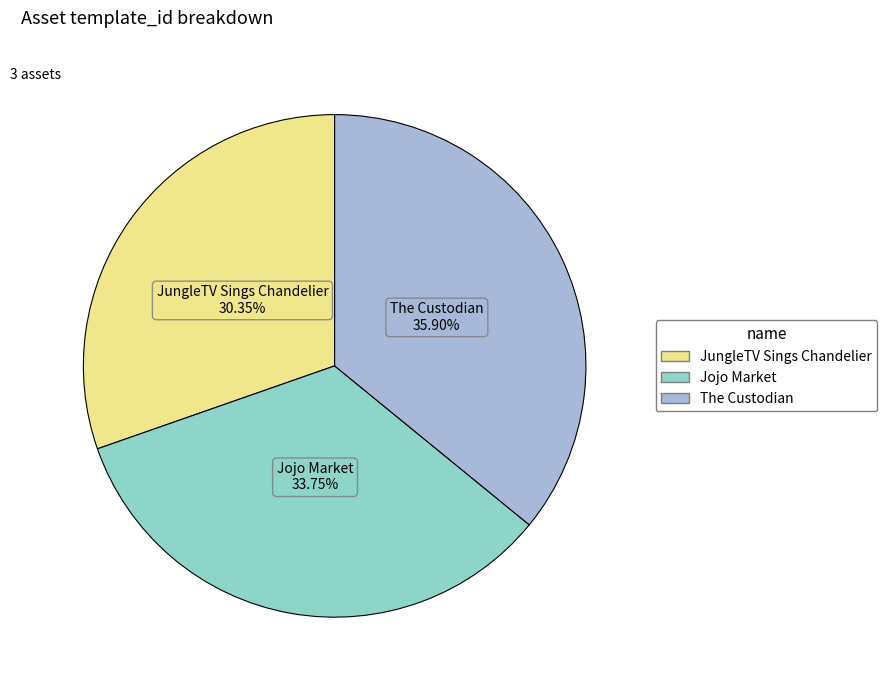

To the nearest percent, what percentage of the pie is JungleTV Sings Chandelier?

30%